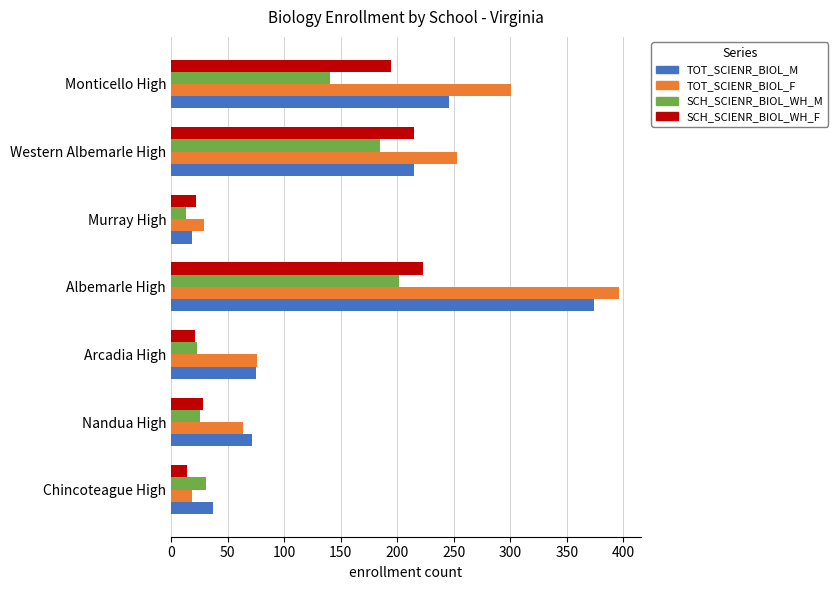

Is the value of TOT_SCIENR_BIOL_M at Chincoteague High greater than the value of SCH_SCIENR_BIOL_WH_F at Monticello High?

No